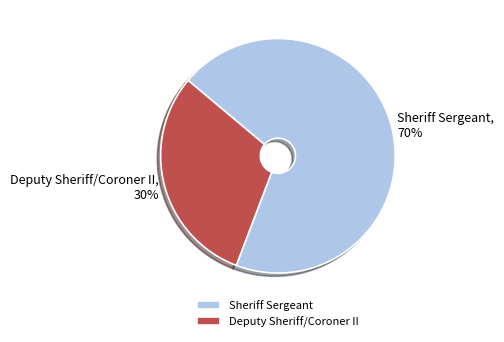

Between Sheriff Sergeant and Deputy Sheriff/Coroner II, which is larger?

Sheriff Sergeant